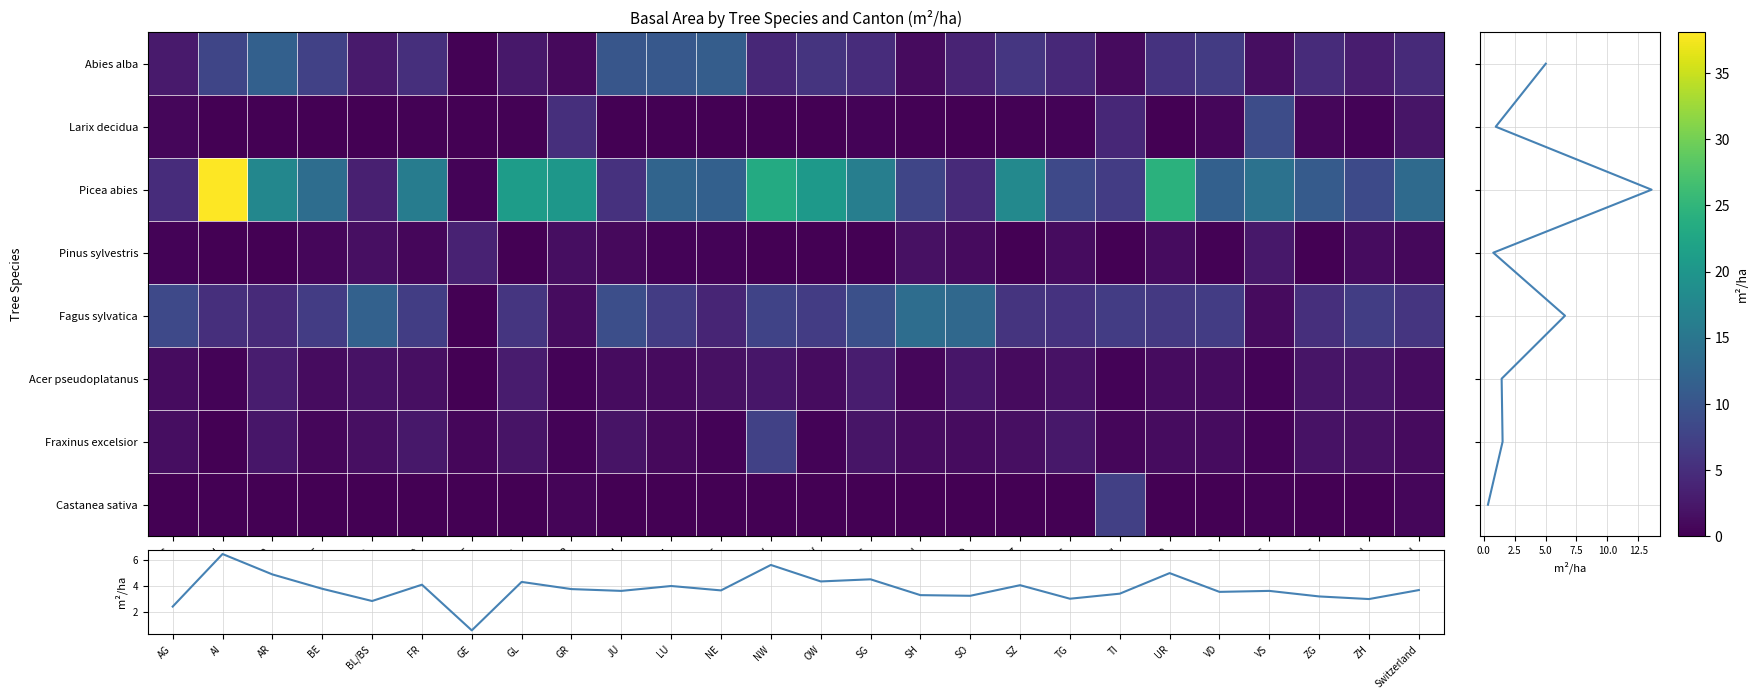

What is the sum of all Pinus sylvestris values?

19.8